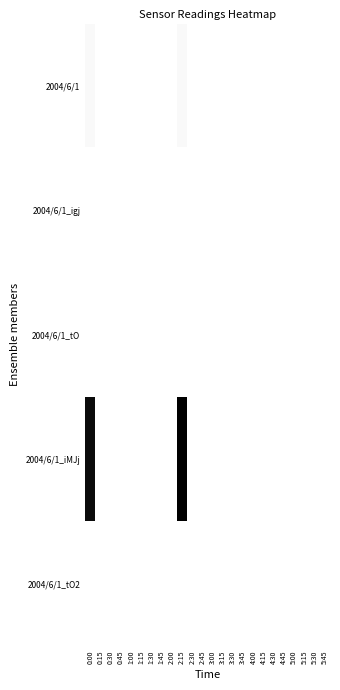

Reading right to left, extract all data points from this chart.

2004/6/1: 5:45=0.0	5:30=0.0	5:15=0.0	5:00=0.0	4:45=0.0	4:30=0.0	4:15=0.0	4:00=0.0	3:45=0.0	3:30=0.0	3:15=0.0	3:00=0.0	2:45=0.0	2:30=0.0	2:15=0.0	2:00=0.0	1:45=0.0	1:30=0.0	1:15=0.0	1:00=0.0	0:45=0.0	0:30=0.0	0:15=0.0	0:00=0.0
2004/6/1_igj: 5:45=0.0	5:30=0.0	5:15=0.0	5:00=0.0	4:45=0.0	4:30=0.0	4:15=0.0	4:00=0.0	3:45=0.0	3:30=0.0	3:15=0.0	3:00=0.0	2:45=0.0	2:30=0.0	2:15=0.0	2:00=0.0	1:45=0.0	1:30=0.0	1:15=0.0	1:00=0.0	0:45=0.0	0:30=0.0	0:15=0.0	0:00=0.0
2004/6/1_tO: 5:45=0.0	5:30=0.0	5:15=0.0	5:00=0.0	4:45=0.0	4:30=0.0	4:15=0.0	4:00=0.0	3:45=0.0	3:30=0.0	3:15=0.0	3:00=0.0	2:45=0.0	2:30=0.0	2:15=0.0	2:00=0.0	1:45=0.0	1:30=0.0	1:15=0.0	1:00=0.0	0:45=0.0	0:30=0.0	0:15=0.0	0:00=0.0
2004/6/1_iMJj: 5:45=0.0	5:30=0.0	5:15=0.0	5:00=0.0	4:45=0.0	4:30=0.0	4:15=0.0	4:00=0.0	3:45=0.0	3:30=0.0	3:15=0.0	3:00=0.0	2:45=0.0	2:30=0.0	2:15=1.0	2:00=0.0	1:45=0.0	1:30=0.0	1:15=0.0	1:00=0.0	0:45=0.0	0:30=0.0	0:15=0.0	0:00=1.0
2004/6/1_tO2: 5:45=0.0	5:30=0.0	5:15=0.0	5:00=0.0	4:45=0.0	4:30=0.0	4:15=0.0	4:00=0.0	3:45=0.0	3:30=0.0	3:15=0.0	3:00=0.0	2:45=0.0	2:30=0.0	2:15=0.0	2:00=0.0	1:45=0.0	1:30=0.0	1:15=0.0	1:00=0.0	0:45=0.0	0:30=0.0	0:15=0.0	0:00=0.0